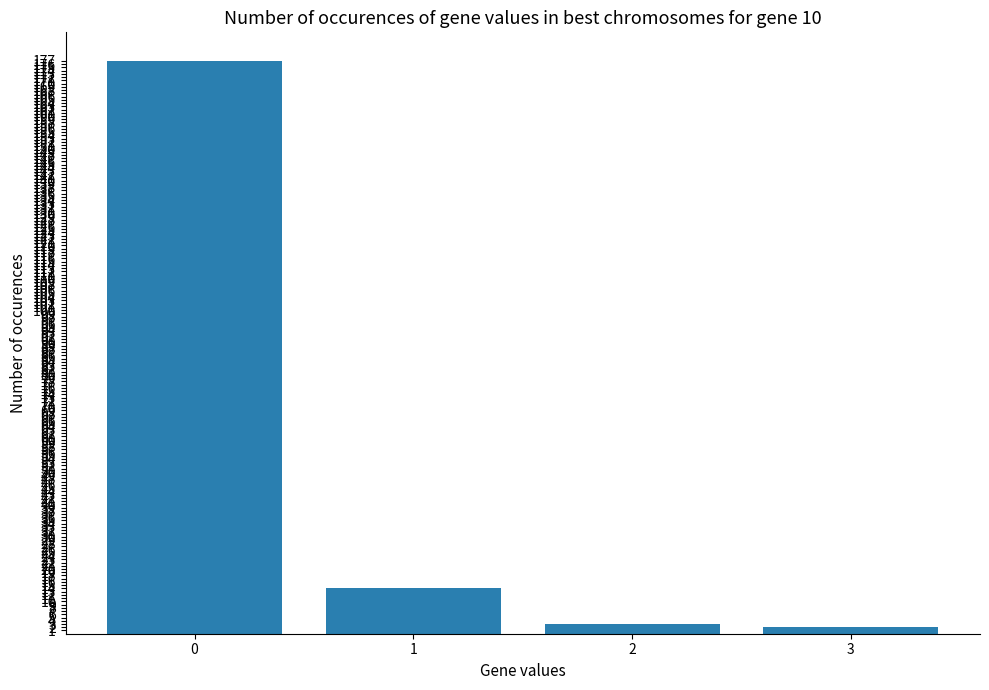

Reading left to right, transcribe all the data shown in this chart.

177	14	3	2